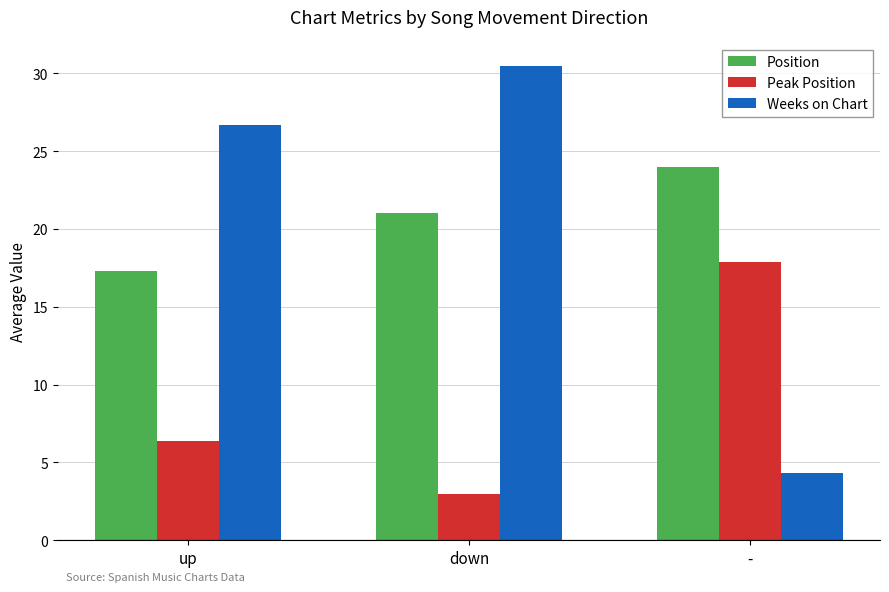

Which series changed the most between down and -?

Weeks on Chart